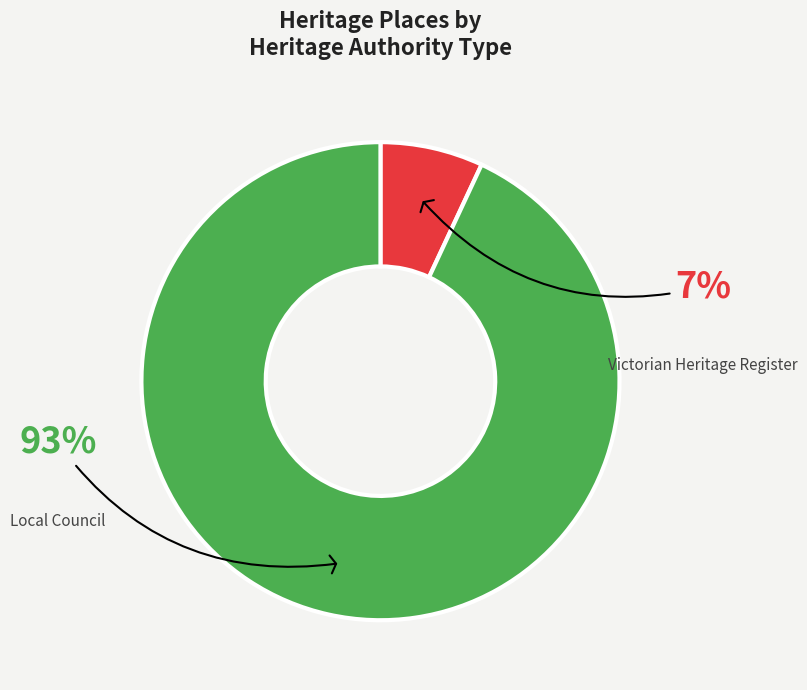

To the nearest percent, what is the average slice percentage?

50%